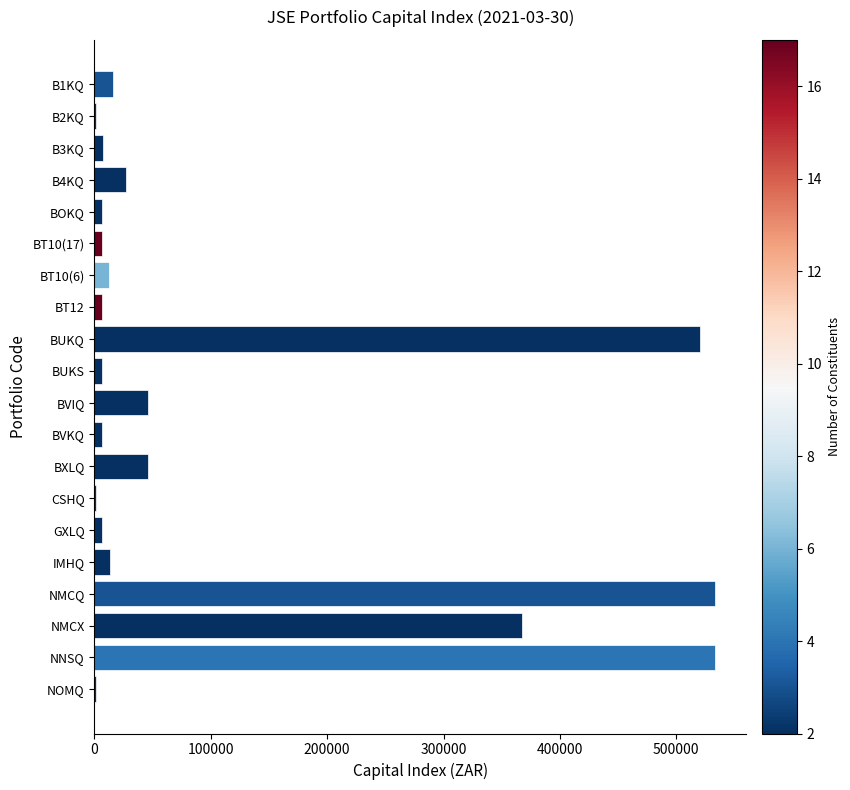

Where is the data nearest to the value 267409?

NMCX